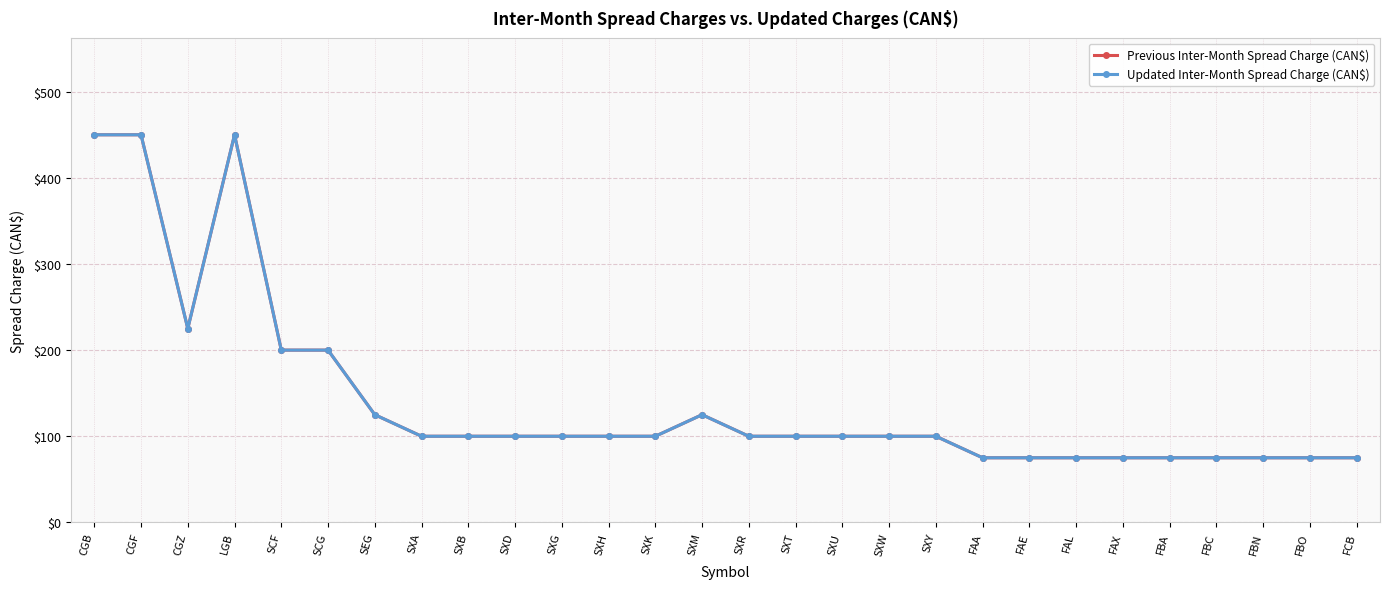

Which series has the largest total across all categories?

Previous Inter-Month Spread Charge (CAN$)